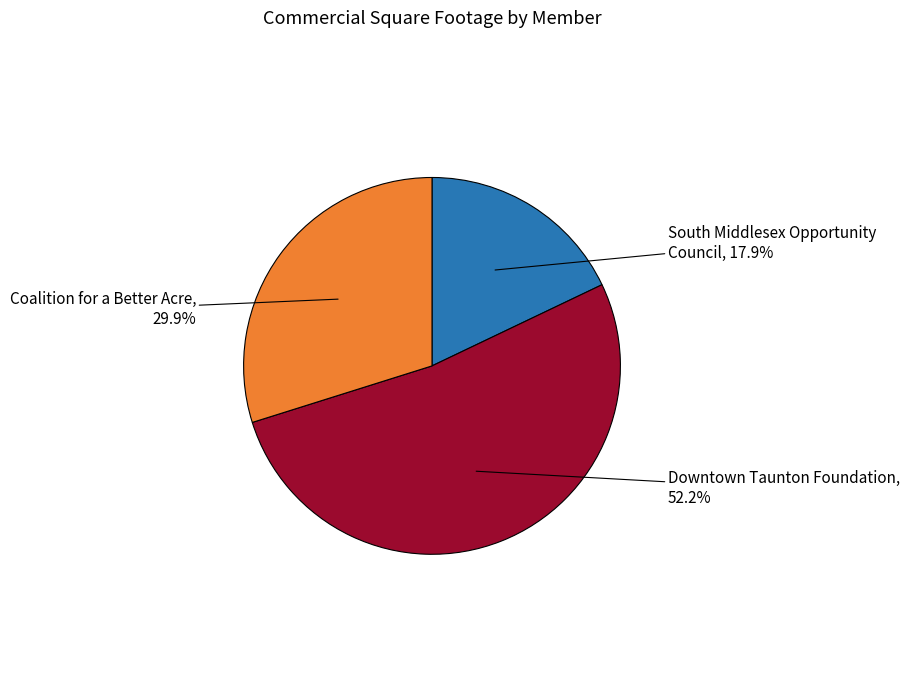

How many slices are in this pie chart?

3